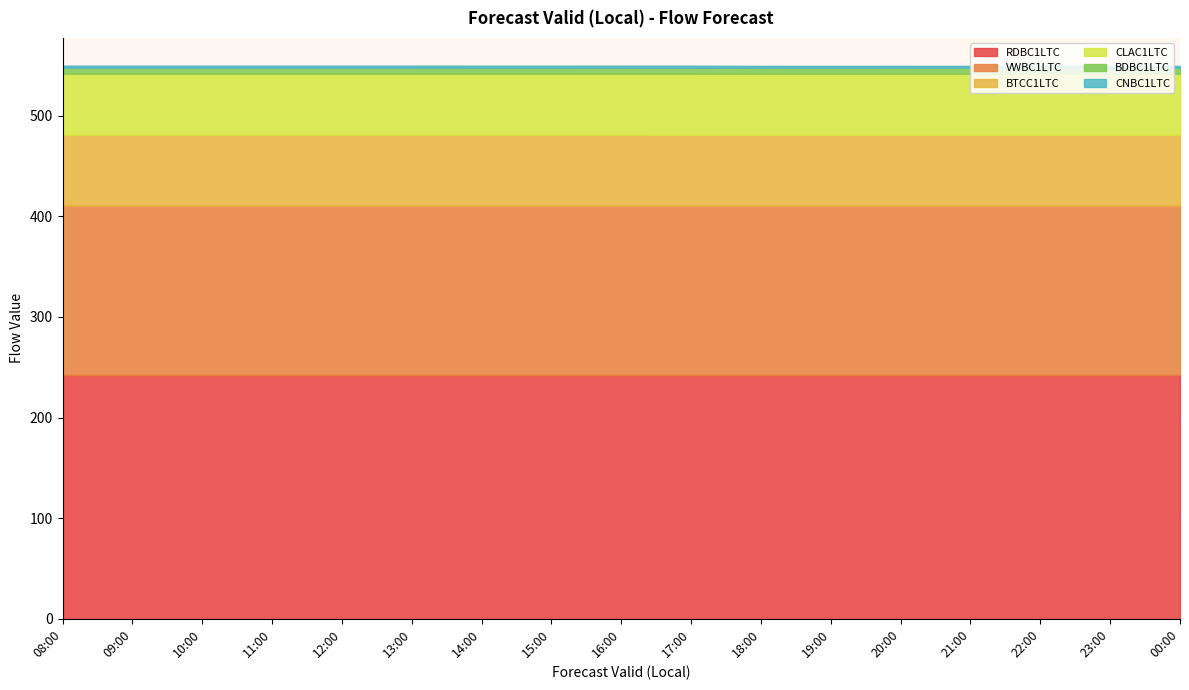

Is it true that RDBC1LTC equals 242.2 at 17:00?

True